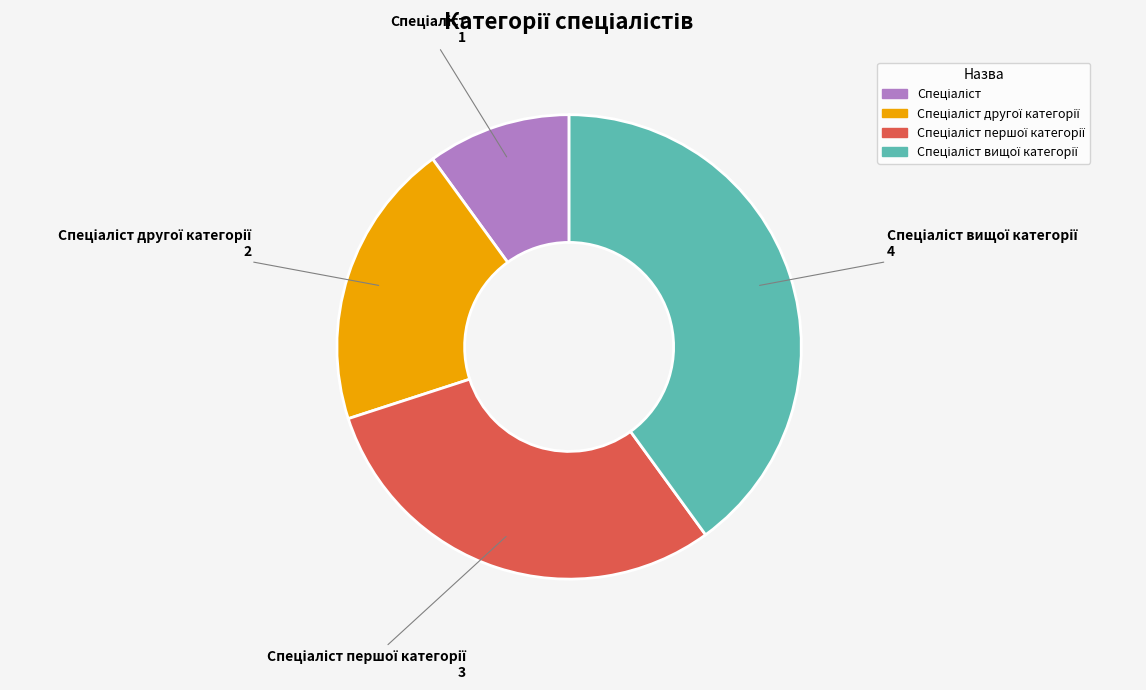

Does any single category account for the majority?

No